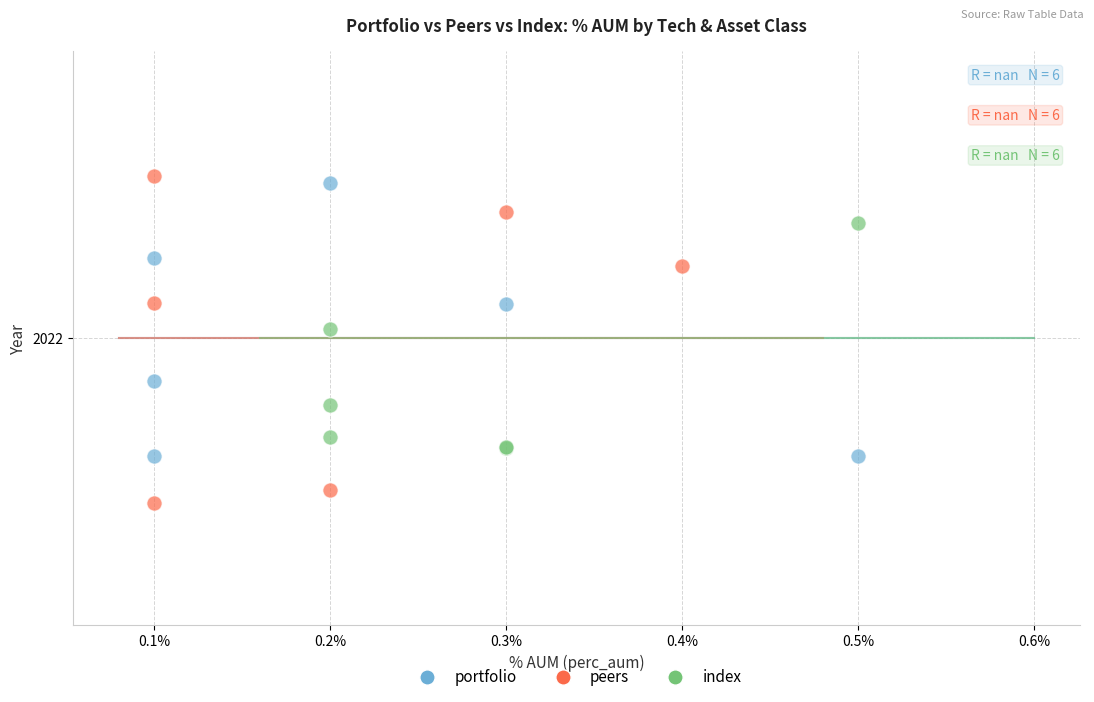

Which series reaches the minimum Y coordinate?

peers